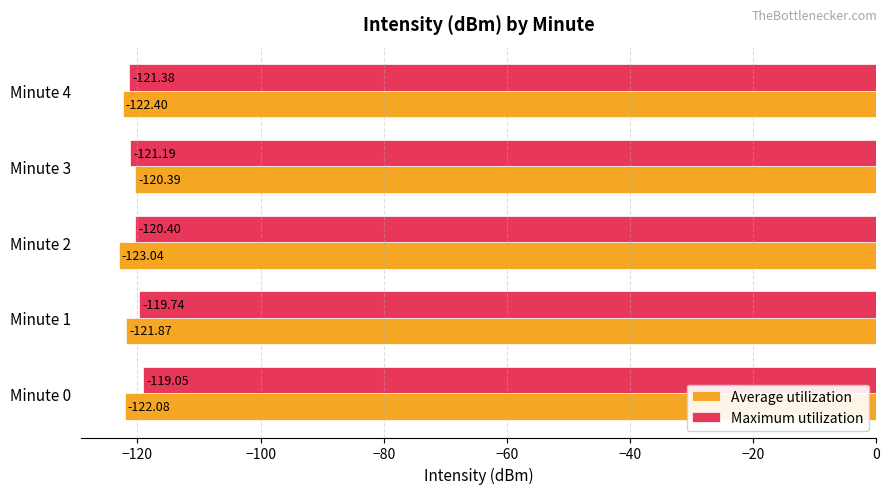

List the labels in order of Average utilization value, smallest first.

Minute 2, Minute 4, Minute 0, Minute 1, Minute 3